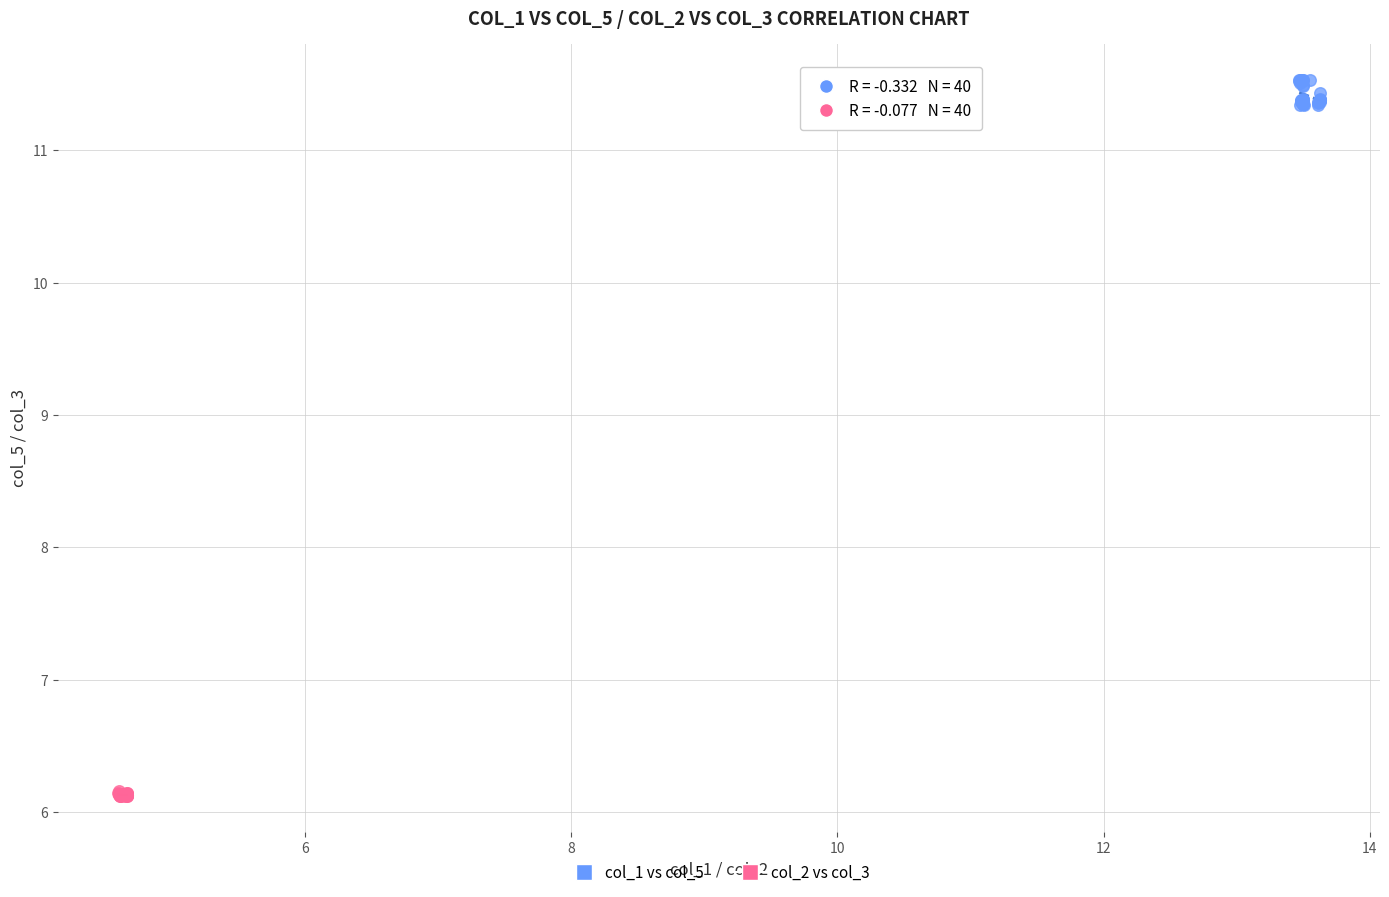

Which series reaches the maximum Y coordinate?

col_1 vs col_5